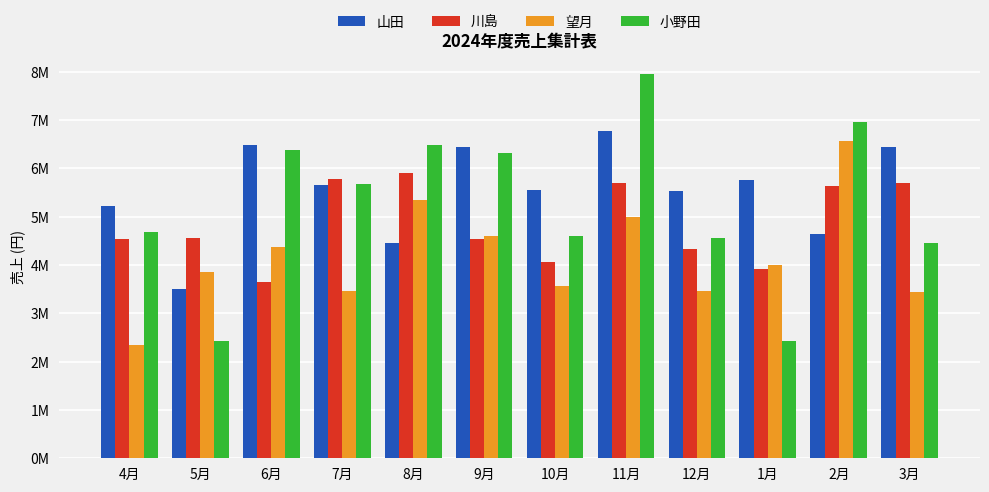

What is the label of the 9th bar from the right?

7月